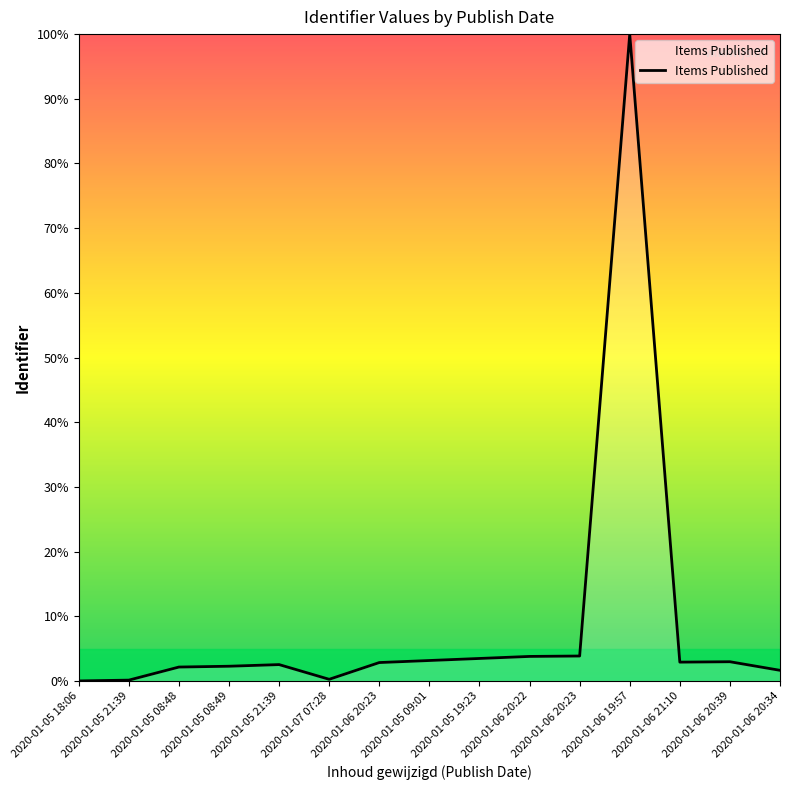

Reading left to right, what are all the values shown in this chart?

0.0	0.1	2.1	2.3	2.5	0.3	2.8	3.2	3.5	3.8	3.9	100.0	2.9	3.0	1.6